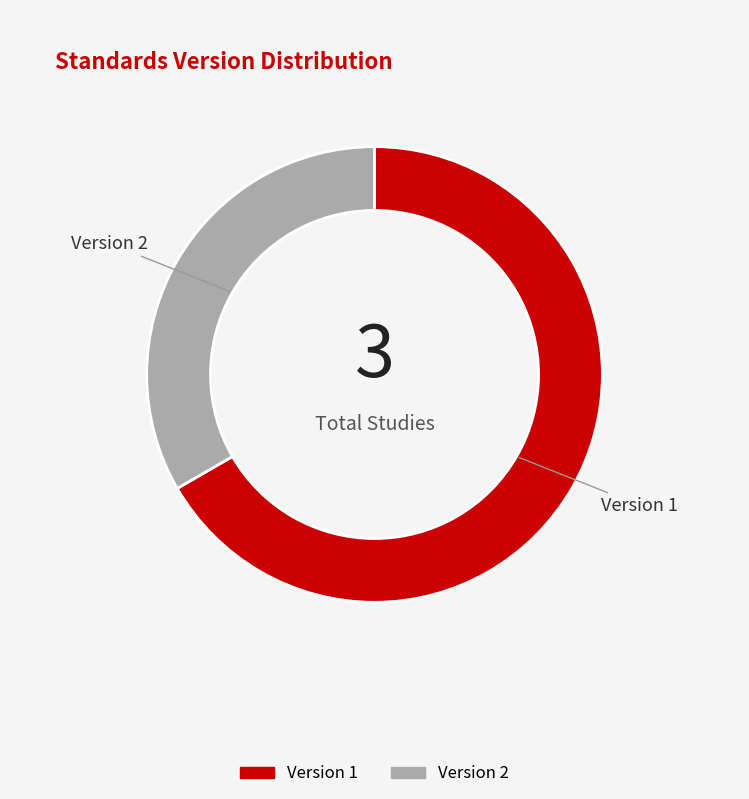

Count the number of slices in the pie.

2